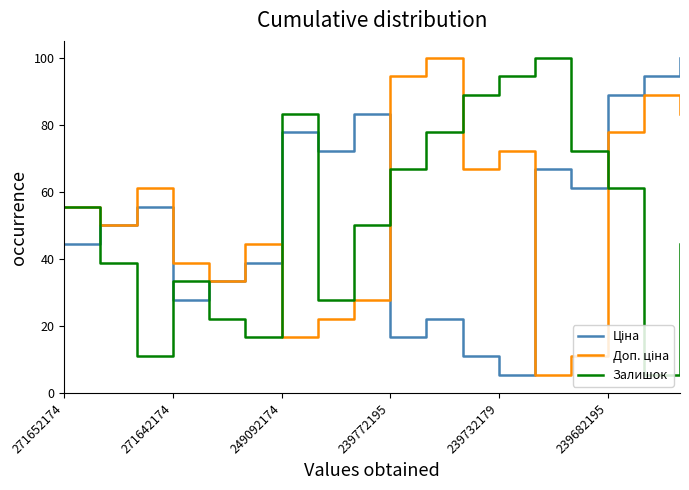

At how many categories does at least one series exceed 16?

18